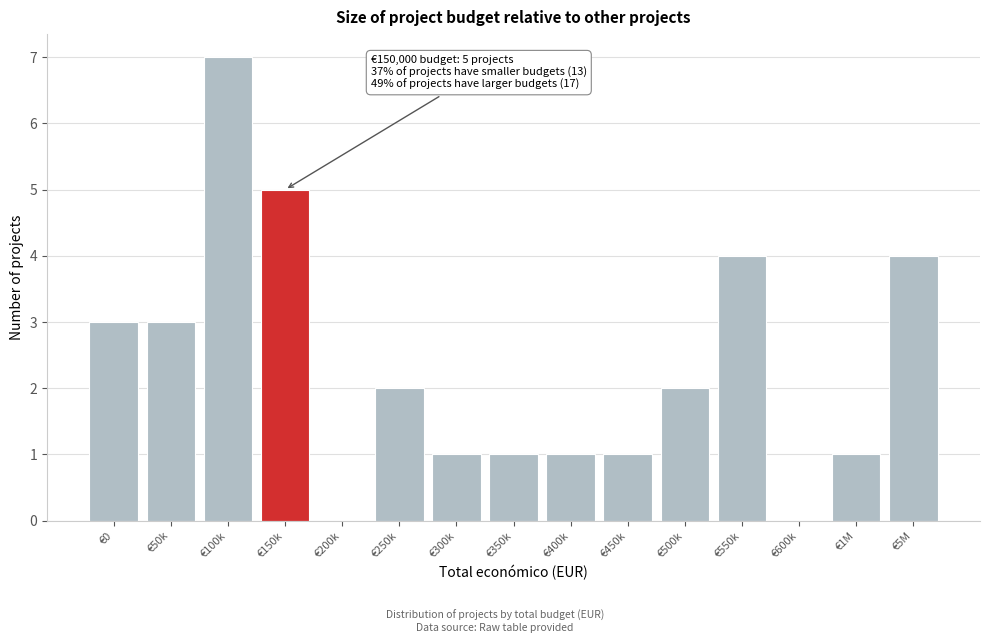

Reading left to right, what are all the values shown in this chart?

€0=3	€50k=3	€100k=7	€150k=5	€200k=0	€250k=2	€300k=1	€350k=1	€400k=1	€450k=1	€500k=2	€550k=4	€600k=0	€1M=1	€5M=4